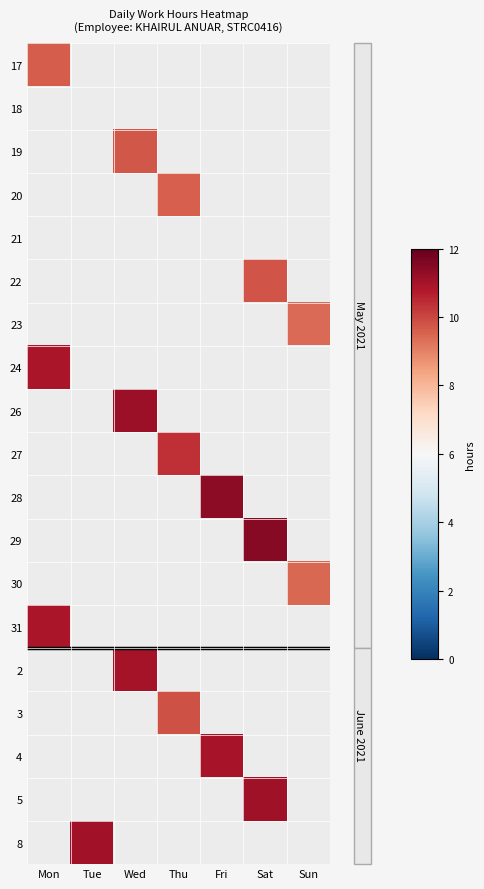

Reading left to right, extract all data points from this chart.

17: Mon=9.6	Tue=0.0	Wed=0.0	Thu=0.0	Fri=0.0	Sat=0.0	Sun=0.0
18: Mon=0.0	Tue=0.0	Wed=0.0	Thu=0.0	Fri=0.0	Sat=0.0	Sun=0.0
19: Mon=0.0	Tue=0.0	Wed=9.7	Thu=0.0	Fri=0.0	Sat=0.0	Sun=0.0
20: Mon=0.0	Tue=0.0	Wed=0.0	Thu=9.6	Fri=0.0	Sat=0.0	Sun=0.0
21: Mon=0.0	Tue=0.0	Wed=0.0	Thu=0.0	Fri=0.0	Sat=0.0	Sun=0.0
22: Mon=0.0	Tue=0.0	Wed=0.0	Thu=0.0	Fri=0.0	Sat=9.8	Sun=0.0
23: Mon=0.0	Tue=0.0	Wed=0.0	Thu=0.0	Fri=0.0	Sat=0.0	Sun=9.4
24: Mon=10.9	Tue=0.0	Wed=0.0	Thu=0.0	Fri=0.0	Sat=0.0	Sun=0.0
26: Mon=0.0	Tue=0.0	Wed=11.1	Thu=0.0	Fri=0.0	Sat=0.0	Sun=0.0
27: Mon=0.0	Tue=0.0	Wed=0.0	Thu=10.4	Fri=0.0	Sat=0.0	Sun=0.0
28: Mon=0.0	Tue=0.0	Wed=0.0	Thu=0.0	Fri=11.4	Sat=0.0	Sun=0.0
29: Mon=0.0	Tue=0.0	Wed=0.0	Thu=0.0	Fri=0.0	Sat=11.4	Sun=0.0
30: Mon=0.0	Tue=0.0	Wed=0.0	Thu=0.0	Fri=0.0	Sat=0.0	Sun=9.4
31: Mon=10.9	Tue=0.0	Wed=0.0	Thu=0.0	Fri=0.0	Sat=0.0	Sun=0.0
2: Mon=0.0	Tue=0.0	Wed=11.0	Thu=0.0	Fri=0.0	Sat=0.0	Sun=0.0
3: Mon=0.0	Tue=0.0	Wed=0.0	Thu=9.8	Fri=0.0	Sat=0.0	Sun=0.0
4: Mon=0.0	Tue=0.0	Wed=0.0	Thu=0.0	Fri=11.0	Sat=0.0	Sun=0.0
5: Mon=0.0	Tue=0.0	Wed=0.0	Thu=0.0	Fri=0.0	Sat=11.1	Sun=0.0
8: Mon=0.0	Tue=11.1	Wed=0.0	Thu=0.0	Fri=0.0	Sat=0.0	Sun=0.0